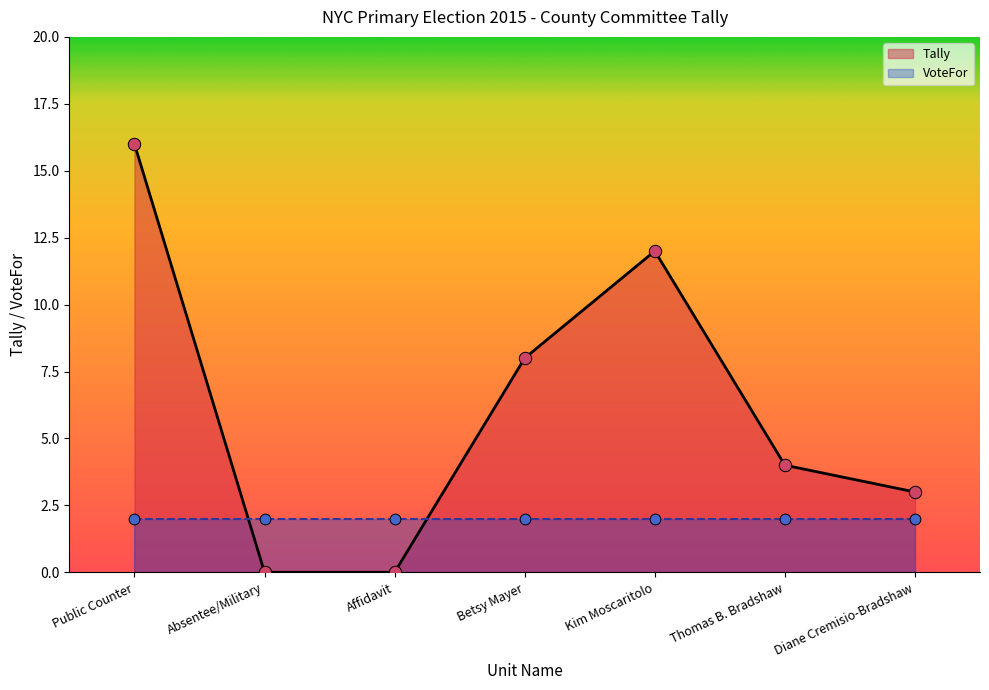

Between Thomas B. Bradshaw and Absentee/Military, which is larger?

Thomas B. Bradshaw